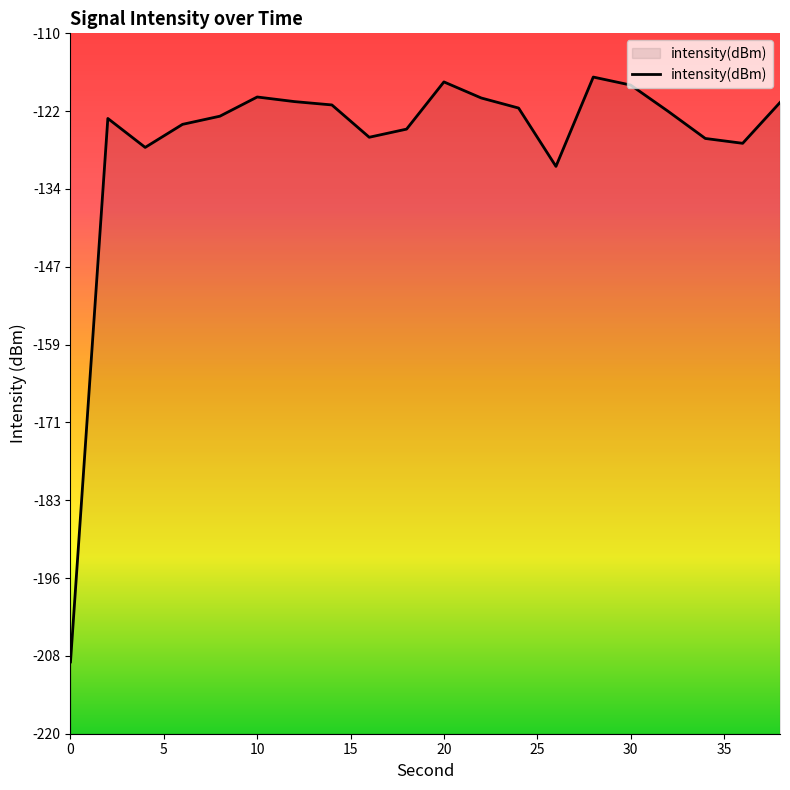

What is the change in value from 8 to 38?

+2.2